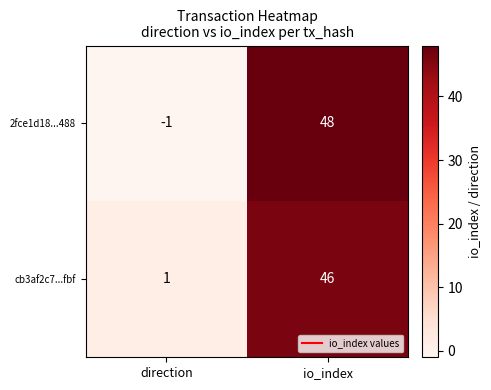

At direction, list the series in order from smallest to largest.

2fce1d18...488, cb3af2c7...fbf